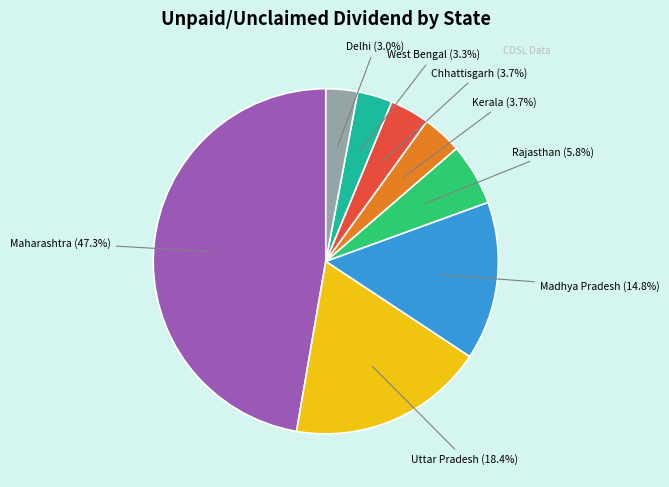

Is there a majority slice in this chart?

No